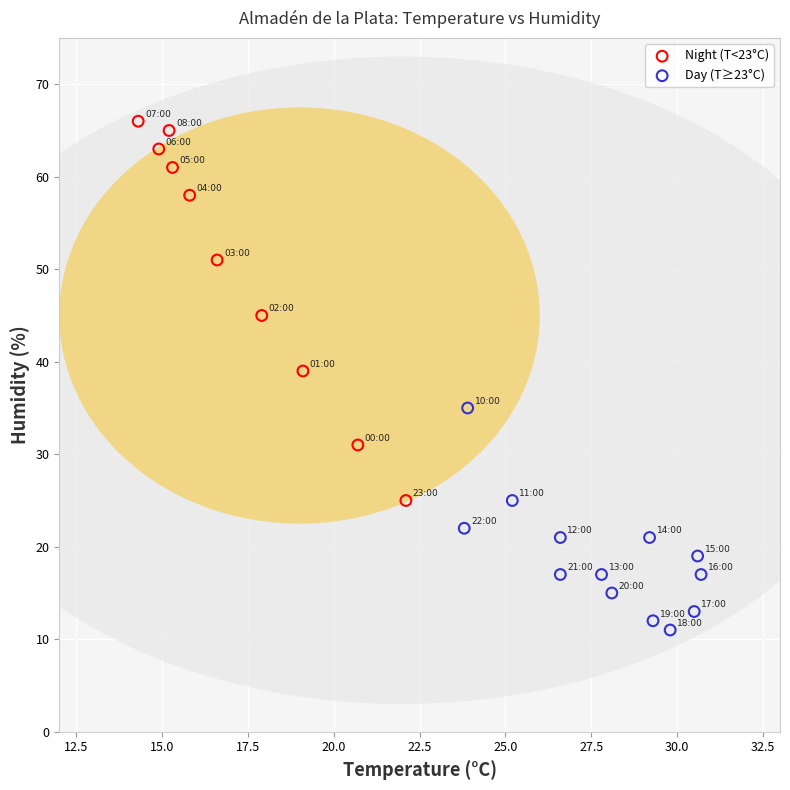

Which series has the widest spread of Y values?

Night (T<23°C)